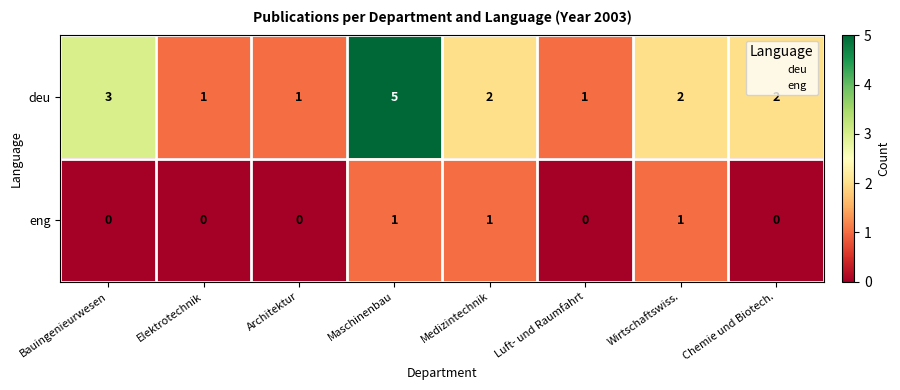

What is the difference between the highest and lowest values at Maschinenbau?

4